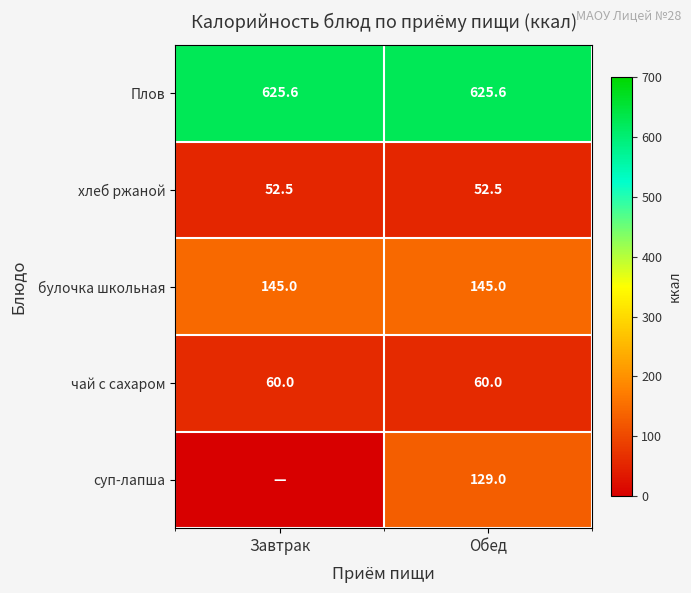

Which has a higher value, Завтрак or Обед?

Завтрак